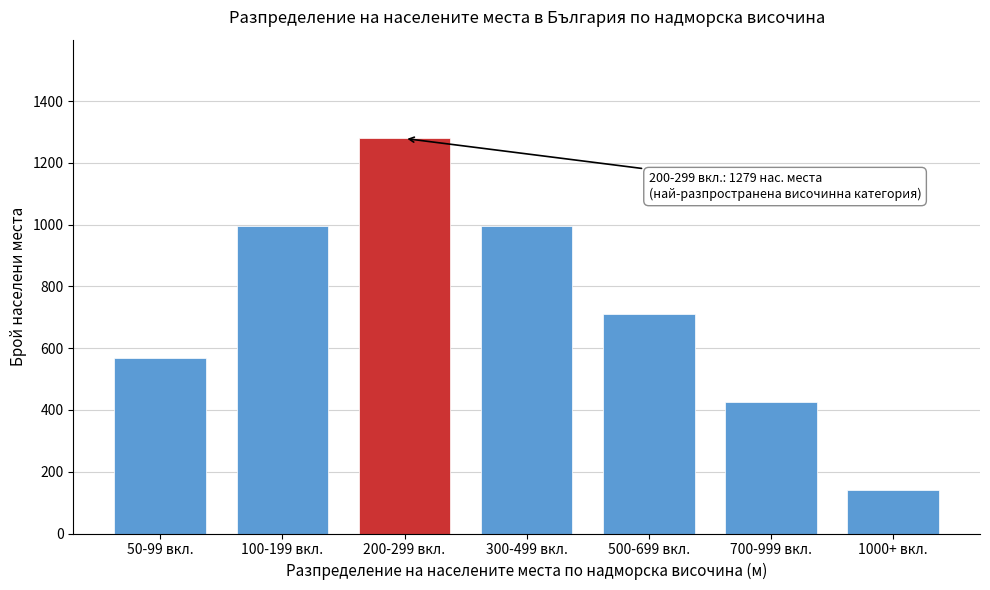

Reading left to right, what are all the values shown in this chart?

569	995	1279	995	711	426	142